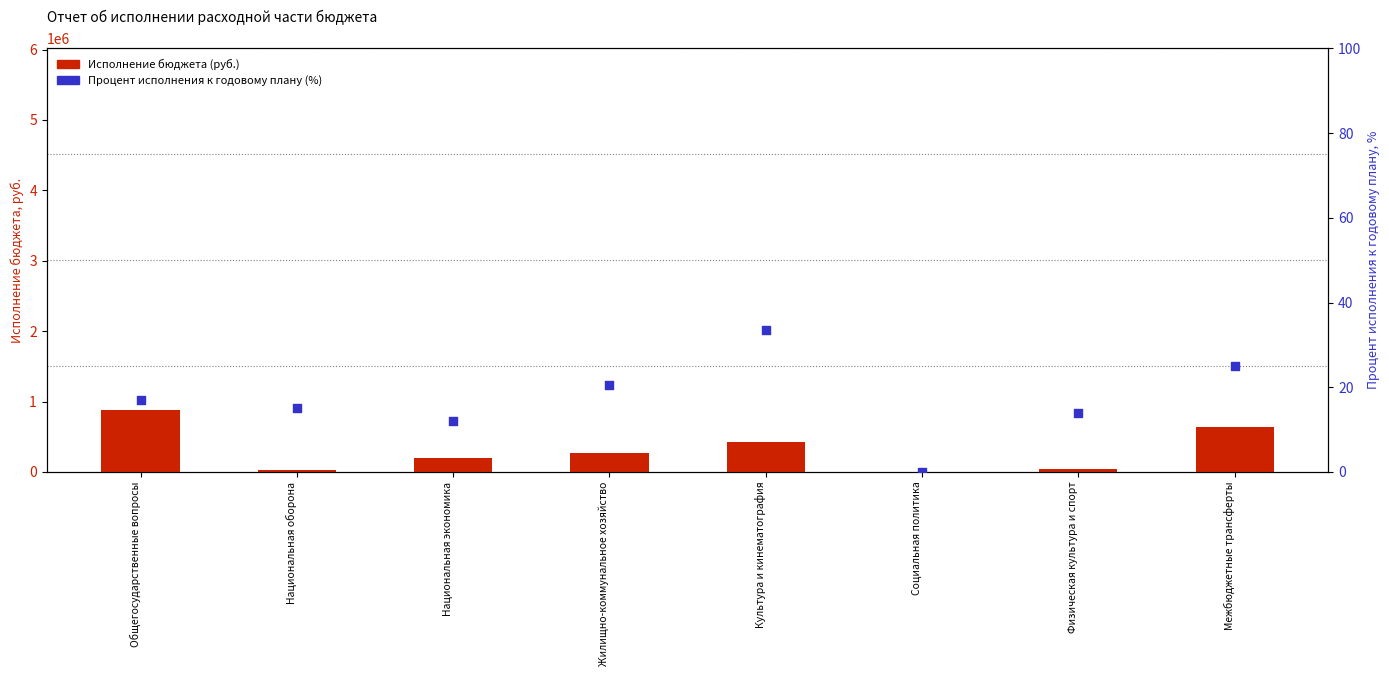

Which series contains the highest Y value?

Исполнение бюджета (руб.)